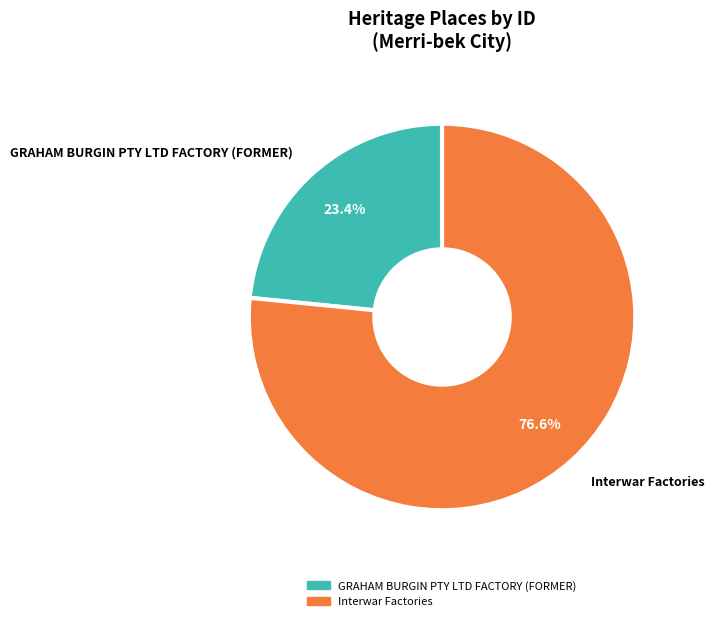

Is Interwar Factories the majority of the pie?

Yes